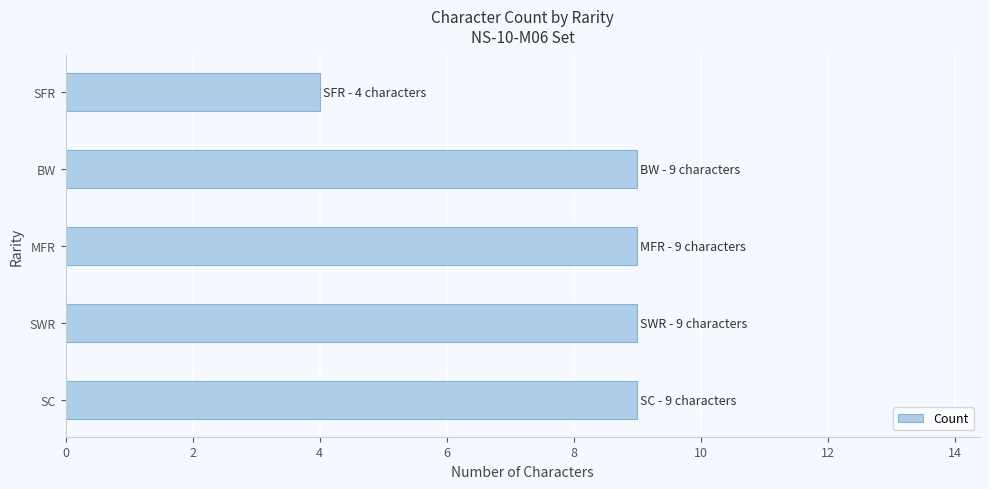

Does the chart contain stacked bars?

No